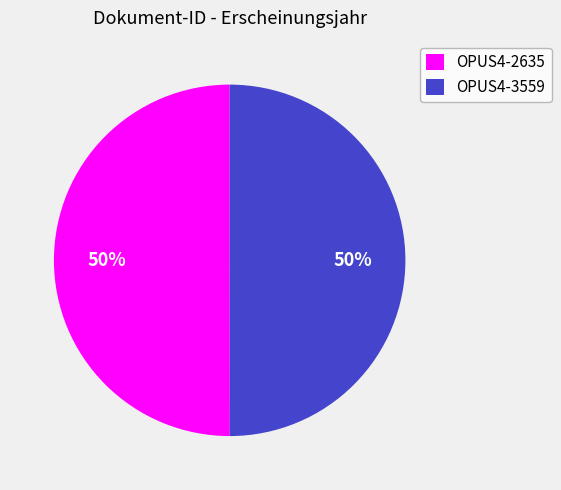

What is the ratio of the value at OPUS4-2635 to the value at OPUS4-3559?

1.0